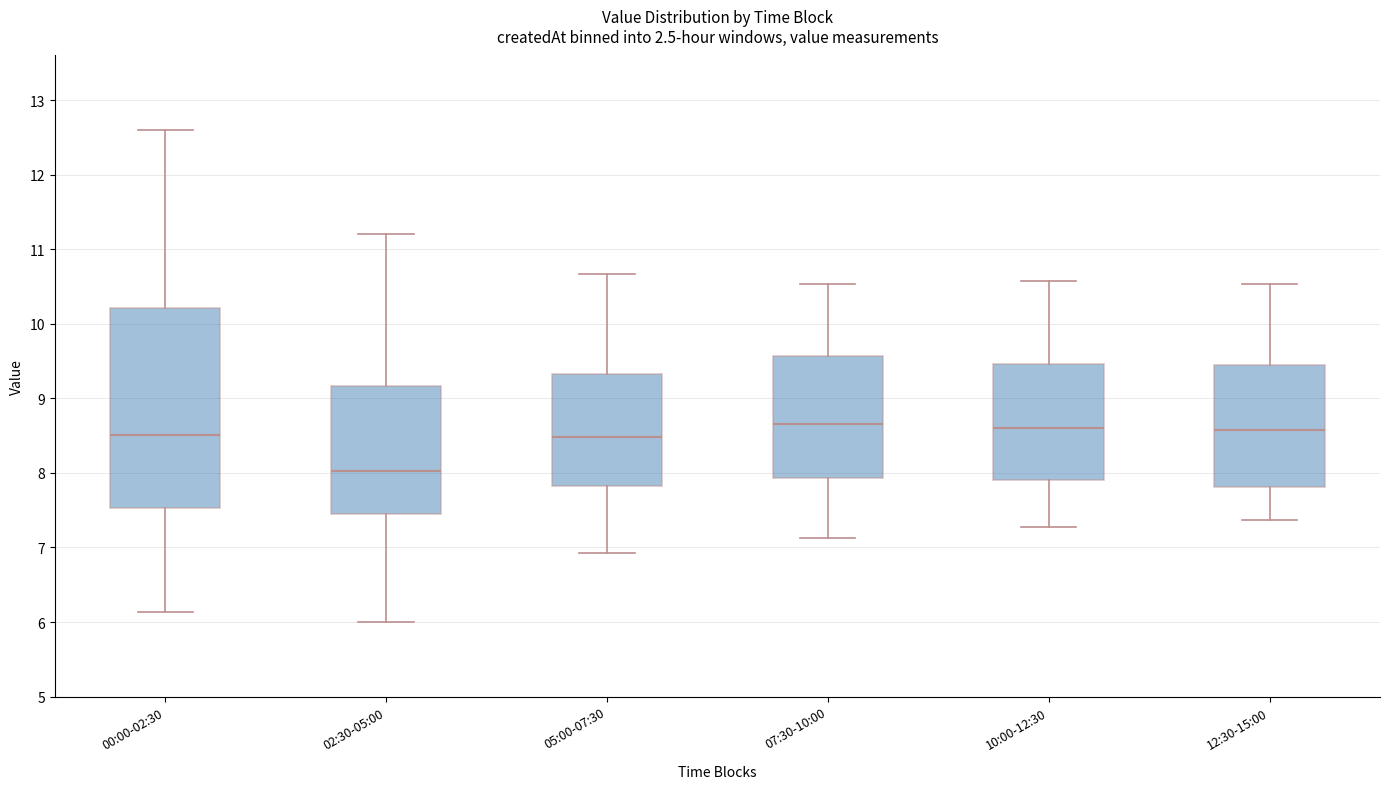

Reading left to right, transcribe this box plot: for each box, give where its median line is, the range the box spans, and where its two whiskers end, as read against the y-axis. The values are not printed on the chart, so give them approximately, as read against the axis.

00:00-02:30: median 8.5, box 7.5 to 10.2, whiskers 6.1 to 12.6
02:30-05:00: median 8.0, box 7.5 to 9.2, whiskers 6.0 to 11.2
05:00-07:30: median 8.5, box 7.8 to 9.3, whiskers 6.9 to 10.7
07:30-10:00: median 8.7, box 7.9 to 9.6, whiskers 7.1 to 10.5
10:00-12:30: median 8.6, box 7.9 to 9.5, whiskers 7.3 to 10.6
12:30-15:00: median 8.6, box 7.8 to 9.4, whiskers 7.4 to 10.5